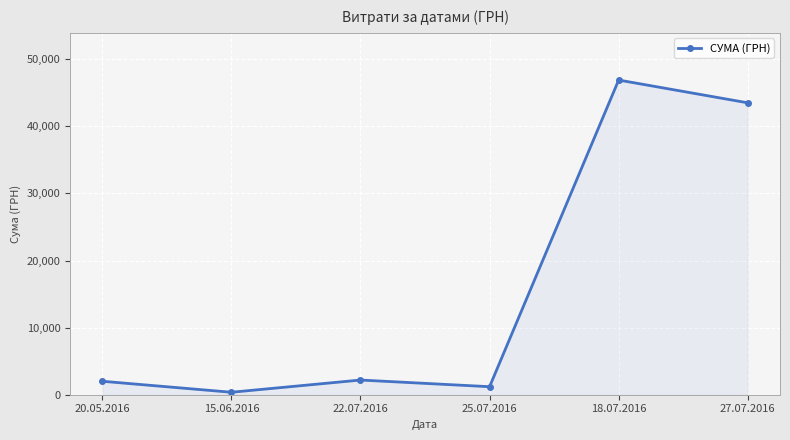

What is the value of the 5th point from the left?

46904.0